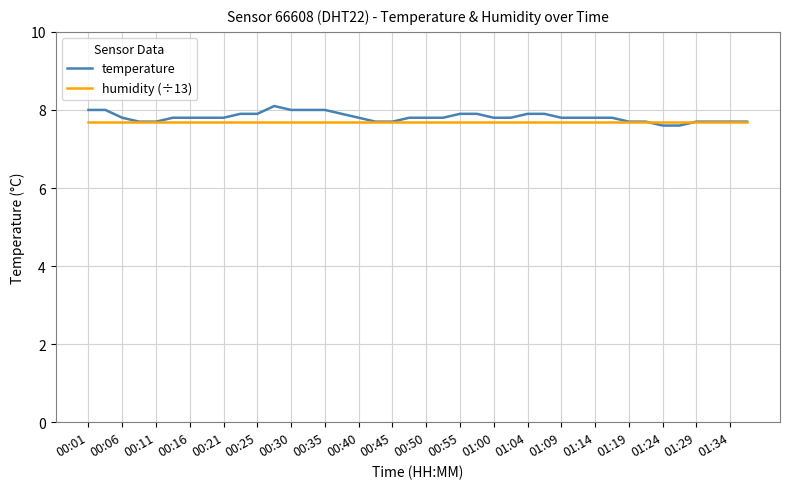

How many series are shown in this chart?

2